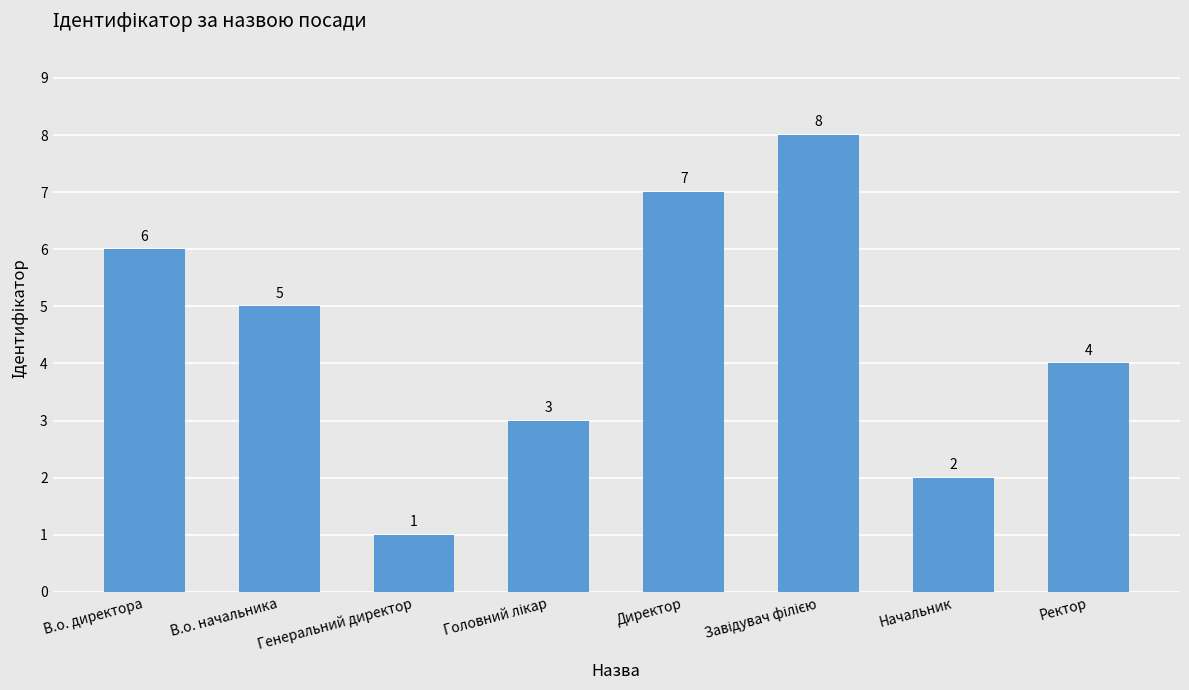

At which category does the chart reach its minimum across all series?

Генеральний директор